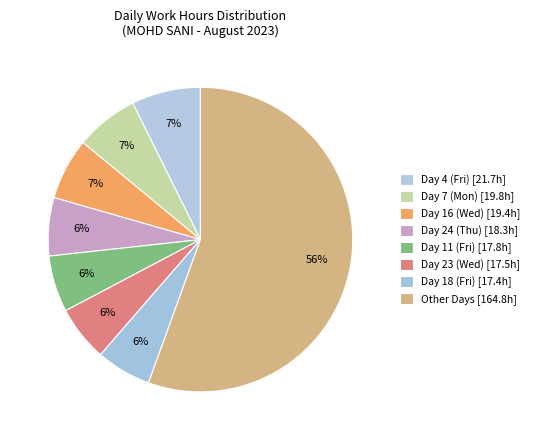

How many segments does this pie chart have?

8